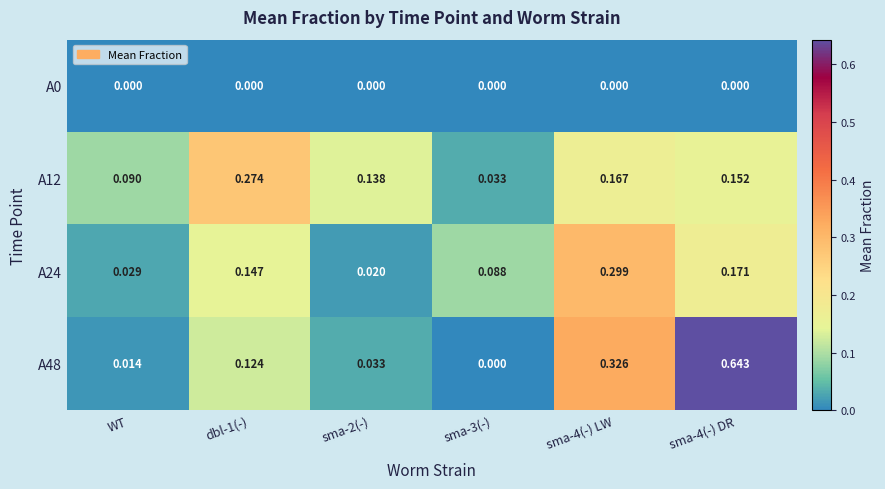

Is the value of A48 at sma-4(-) DR greater than the value of A12 at dbl-1(-)?

Yes